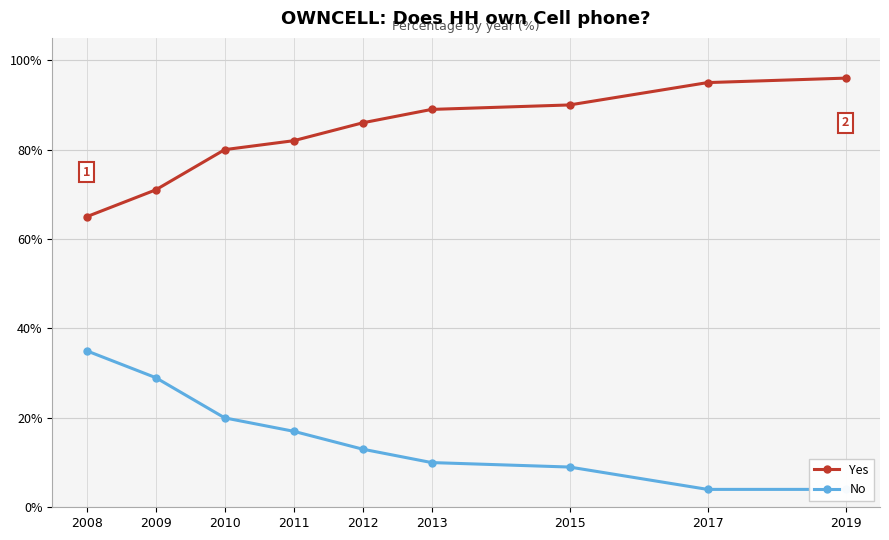

Rank the series by their average value, from lowest to highest.

No, Yes